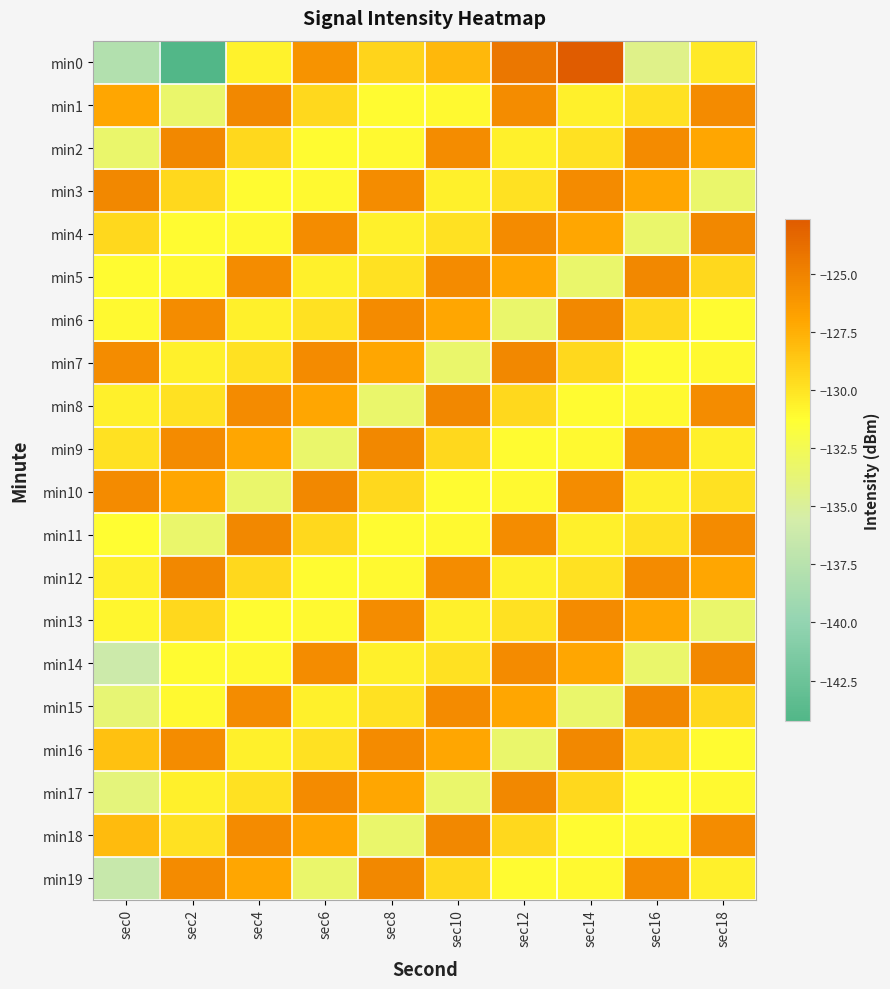

At sec2, list the series in order from largest to smallest.

min2, min12, min9, min19, min6, min16, min10, min3, min13, min8, min18, min7, min17, min5, min15, min4, min14, min1, min11, min0